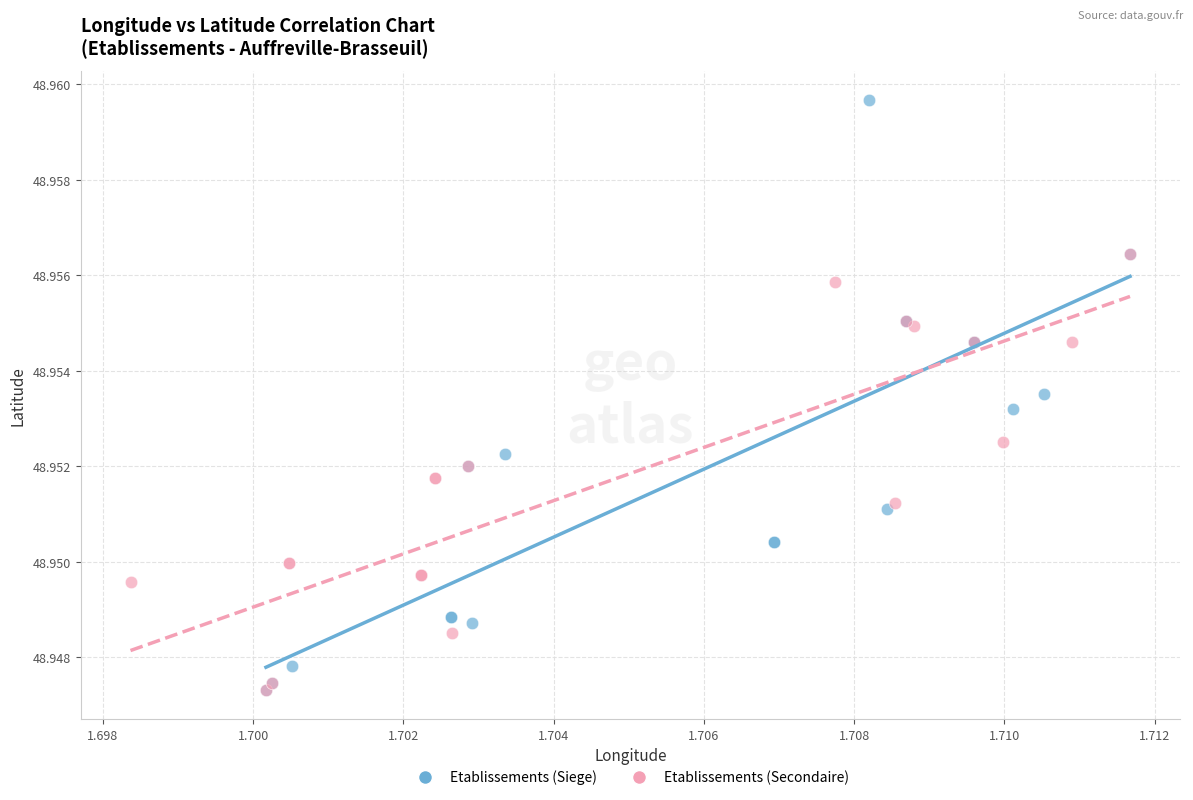

Which series contains the highest Y value?

Etablissements (Siege)